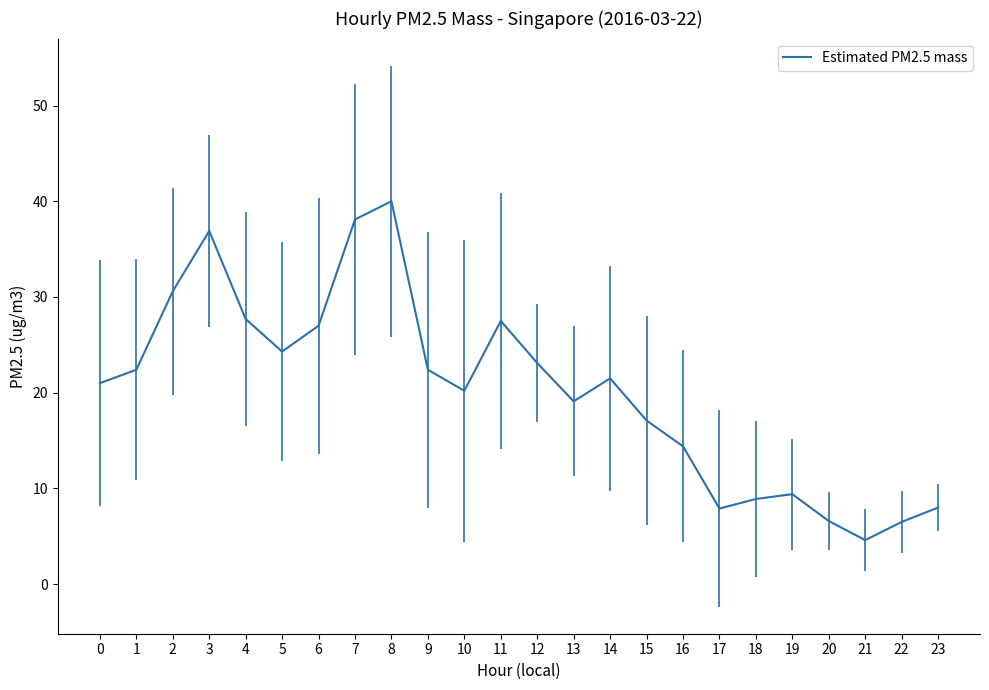

What is the change in value from 10 to 12?

+2.9